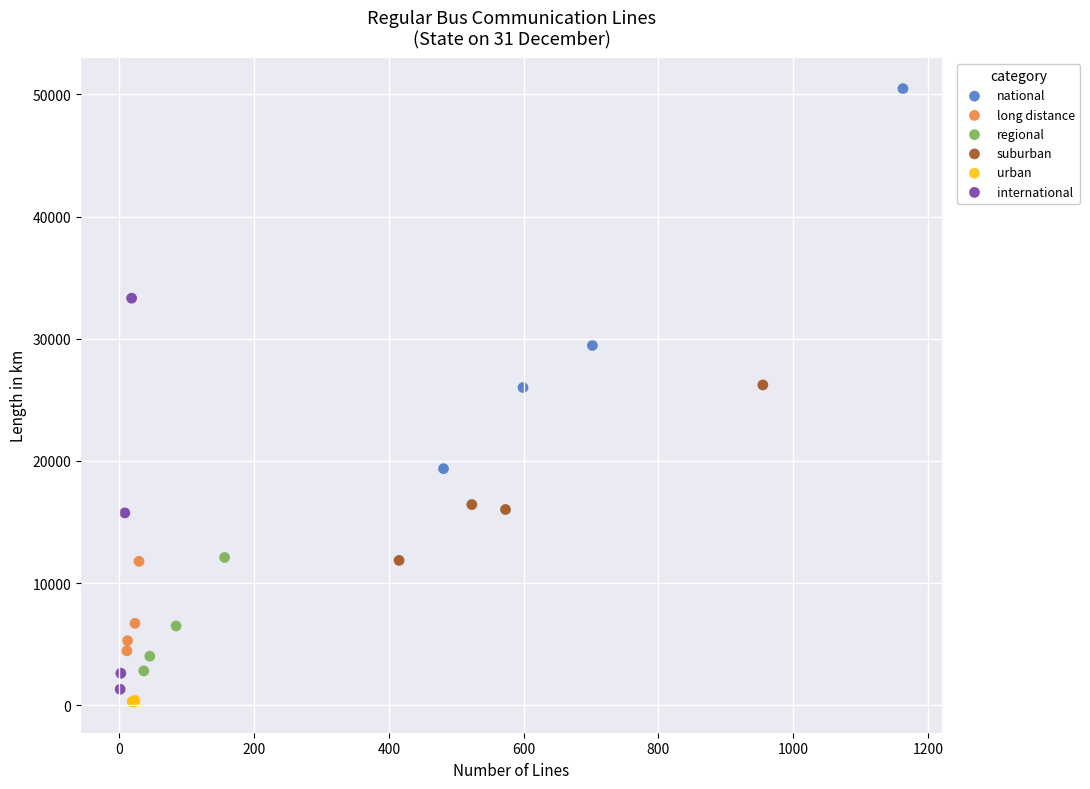

Which series has the largest Y range (max minus min)?

international